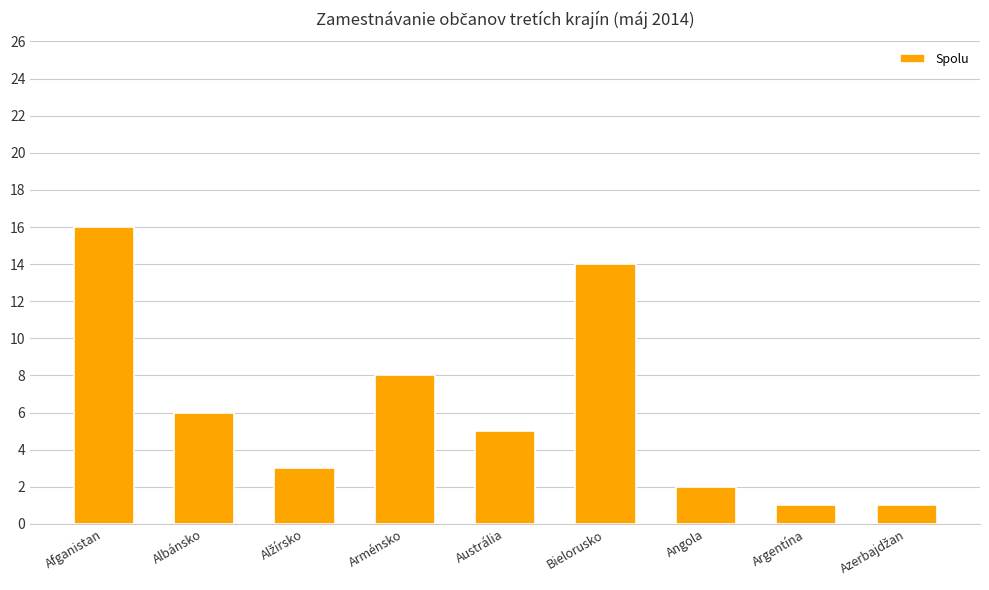

Reading left to right, what are all the values shown in this chart?

16	6	3	8	5	14	2	1	1